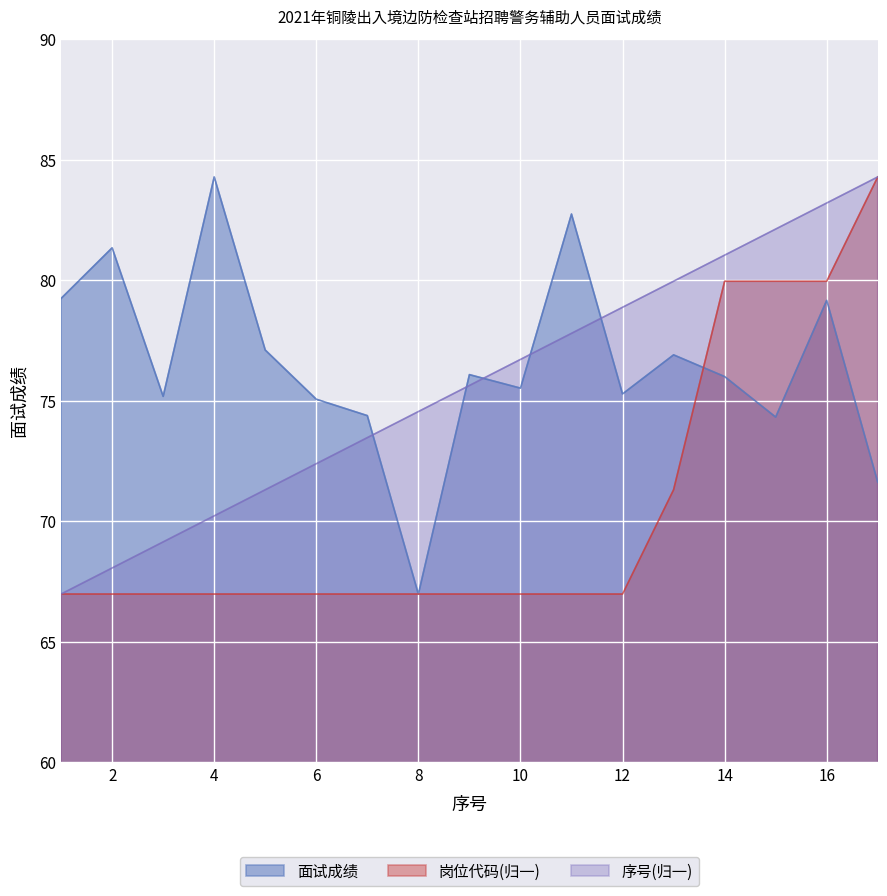

How many distinct data groups are displayed?

3